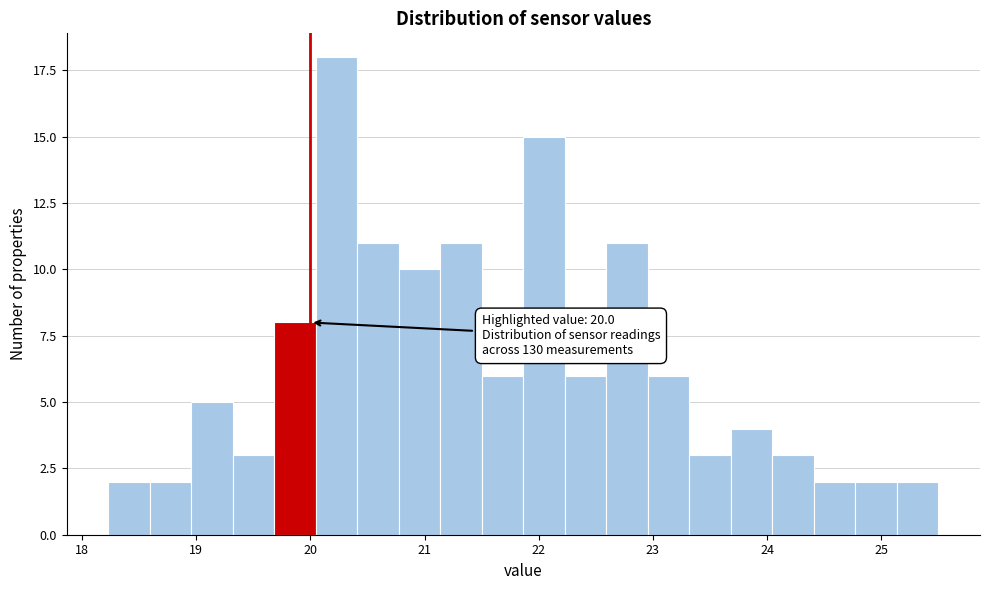

Around what value on the x-axis is the tallest bar? Give the approximate position of its centre, as read against the axis.

20.2